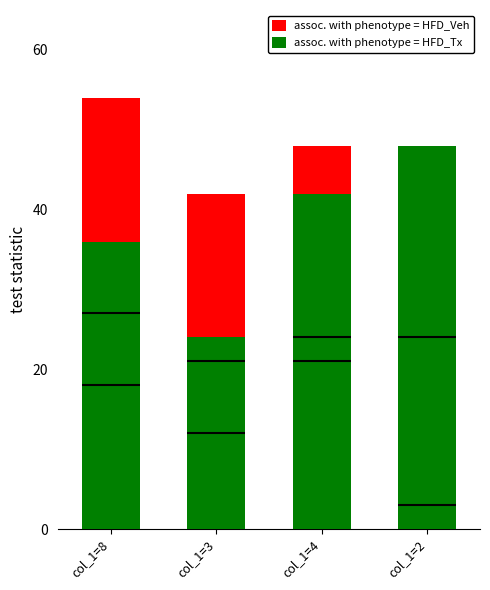

How many values in the assoc. with phenotype = HFD_Veh series exceed 48?

1